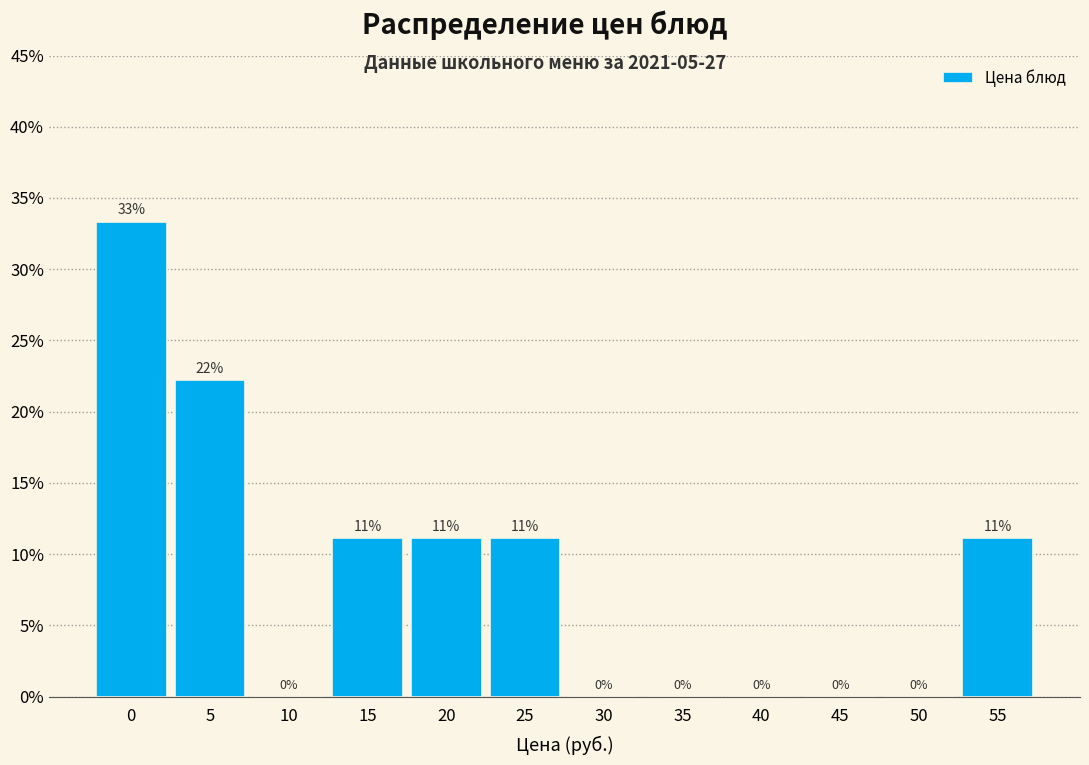

What is the approximate value at 20?

11.1